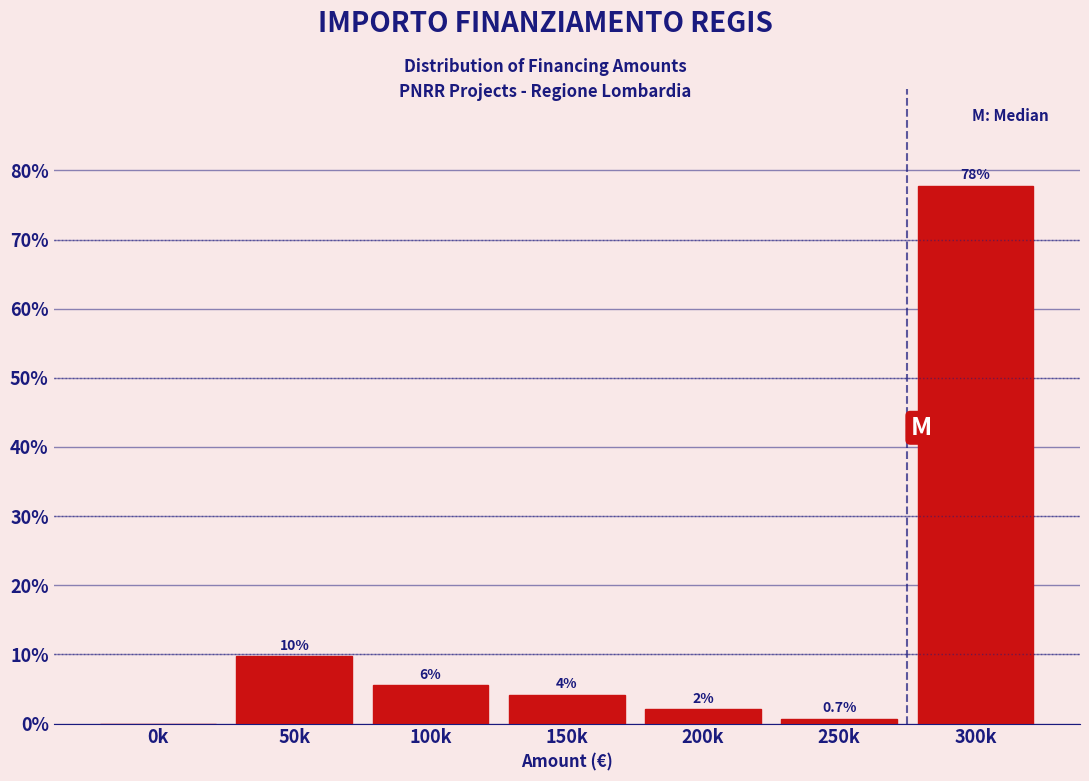

Are the bars horizontal?

No